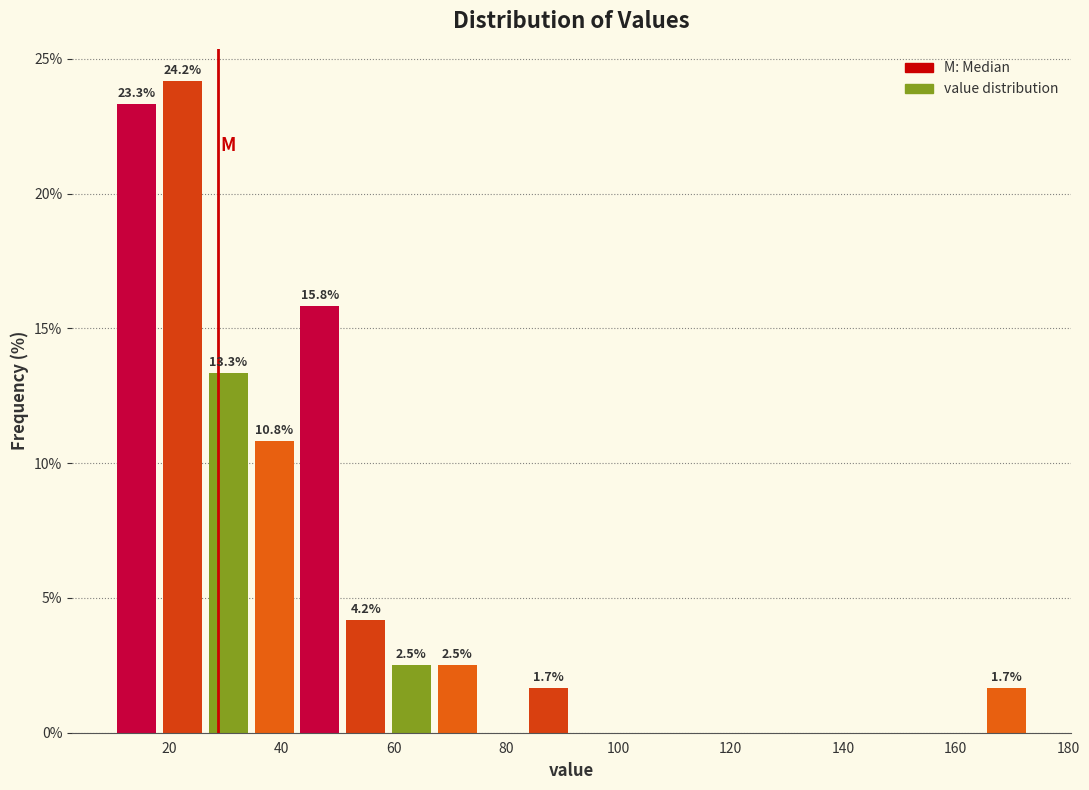

Which range on the x-axis has the tallest bar?

18 to 26